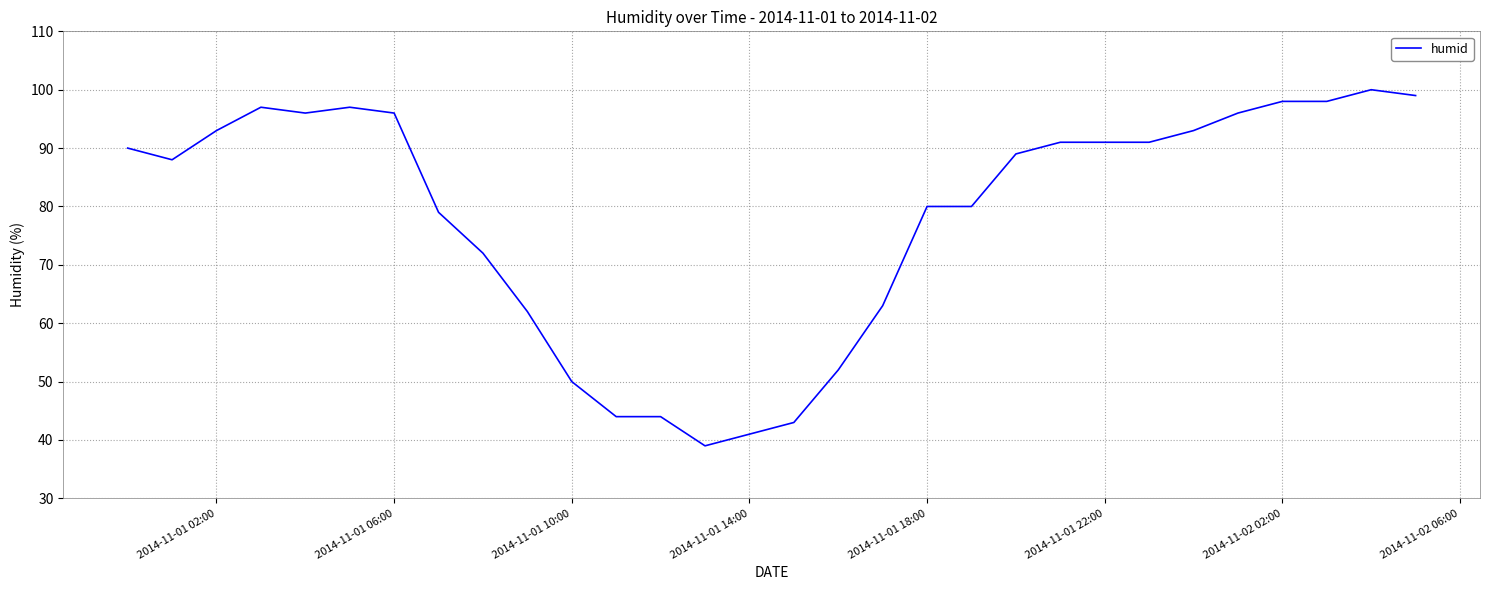

What is the difference between the maximum and second lowest values?

59